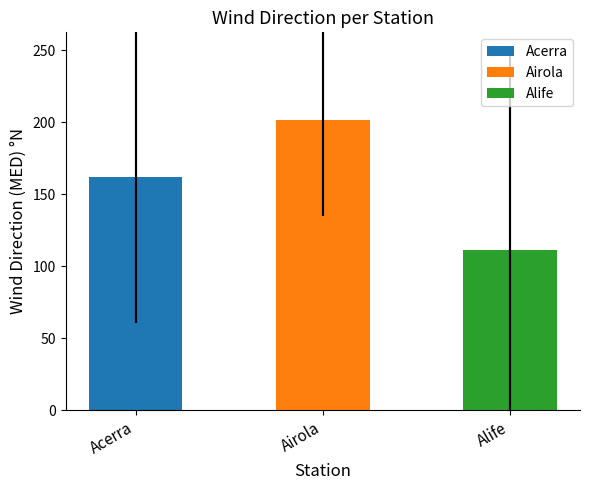

At 2016-09-19, list the series in order from smallest to largest.

Alife, Acerra, Airola